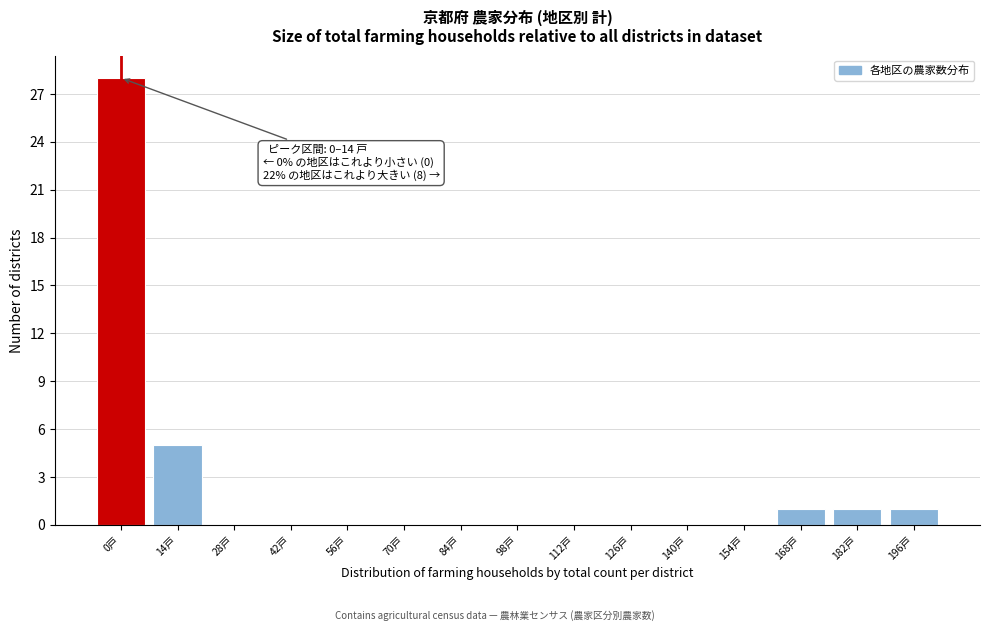

Reading left to right, transcribe all the data shown in this chart.

0戸=28	14戸=5	28戸=0	42戸=0	56戸=0	70戸=0	84戸=0	98戸=0	112戸=0	126戸=0	140戸=0	154戸=0	168戸=1	182戸=1	196戸=1